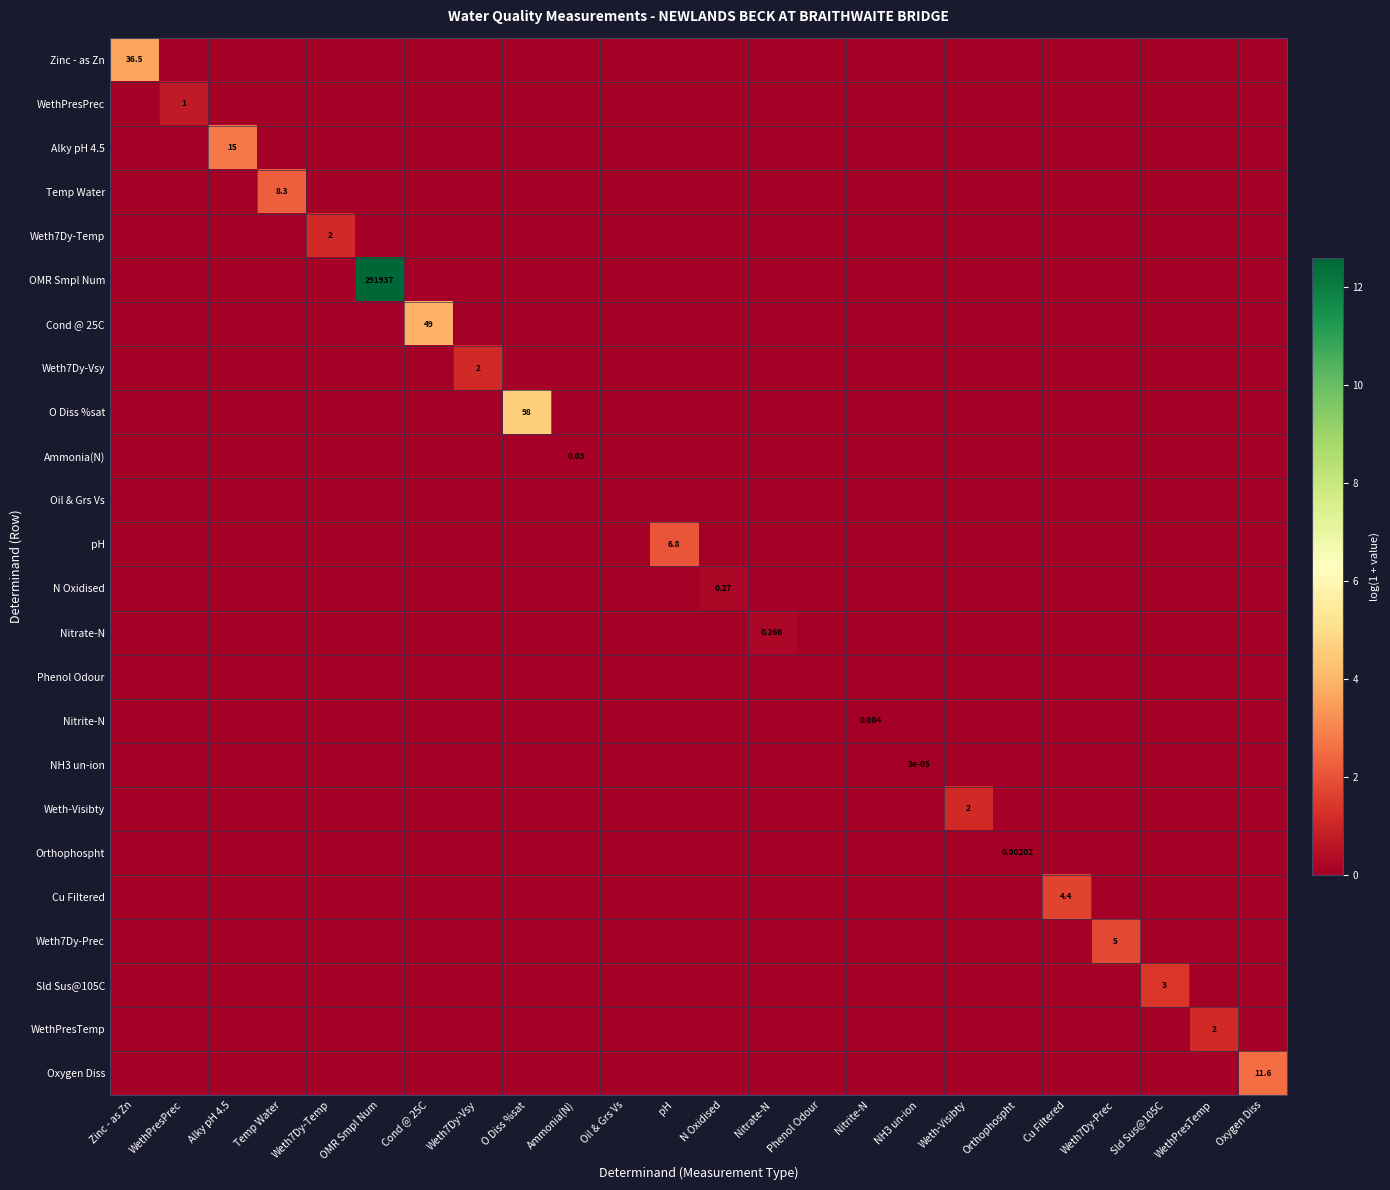

List the series in order of their peak value, lowest first.

Oil & Grs Vs, Phenol Odour, NH3 un-ion, Orthophospht, Nitrite-N, Ammonia(N), Nitrate-N, N Oxidised, WethPresPrec, Weth7Dy-Temp, Weth7Dy-Vsy, Weth-Visibty, WethPresTemp, Sld Sus@105C, Cu Filtered, Weth7Dy-Prec, pH, Temp Water, Oxygen Diss, Alky pH 4.5, Zinc - as Zn, Cond @ 25C, O Diss %sat, OMR Smpl Num